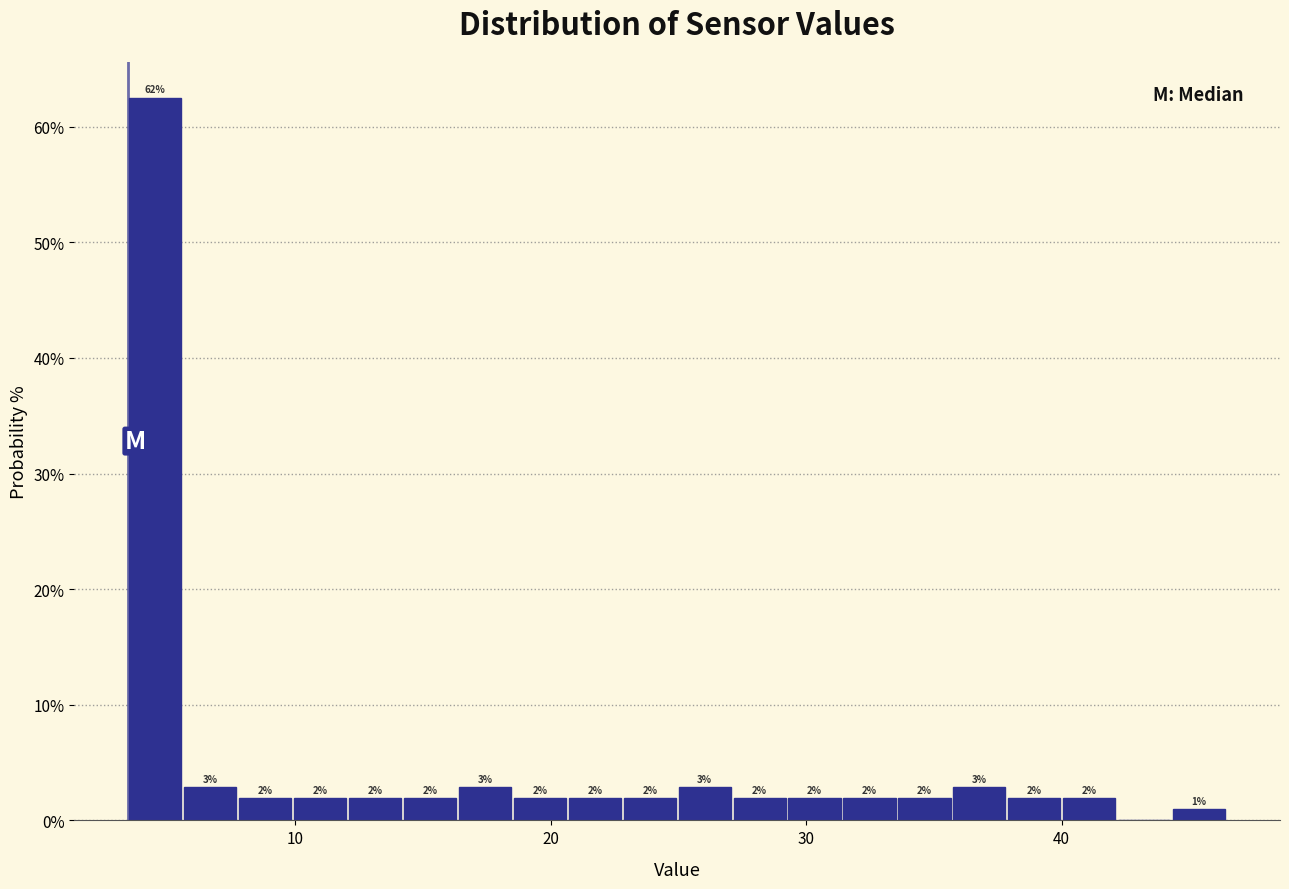

Read against the x-axis, roughly where is the centre of the tallest bar?

5